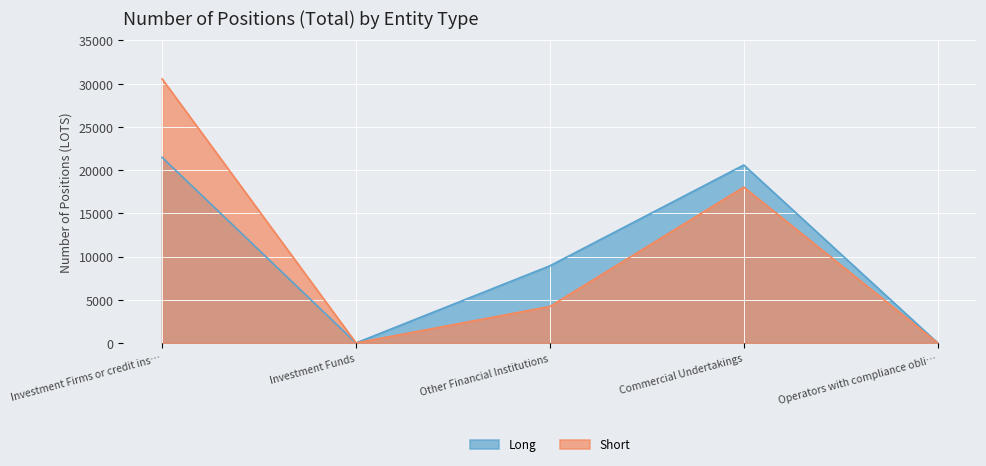

What is the total value across all series at Investment Firms or credit ins…?

52029.9